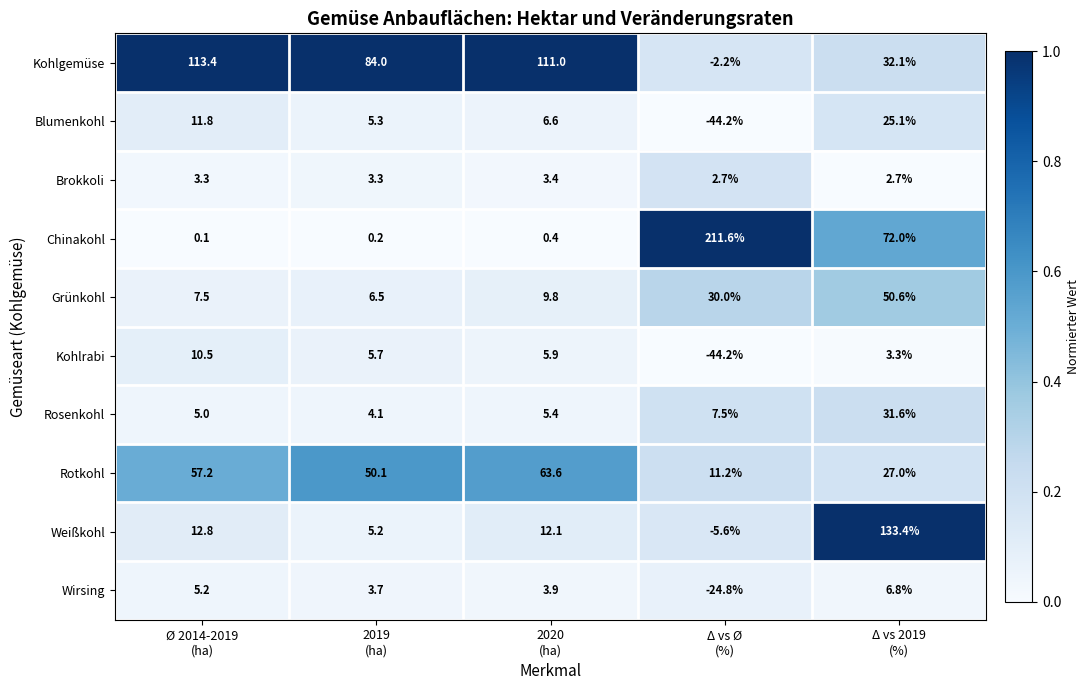

What is the difference between the maximum and second lowest values in the Wirsing series?

3.1